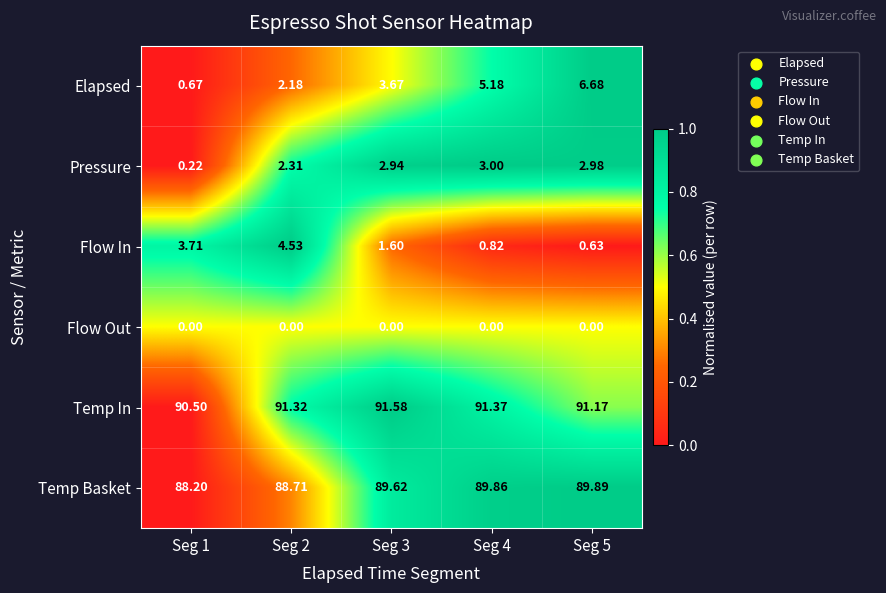

Is the value of Flow Out at Seg 4 greater than the value of Elapsed at Seg 5?

No